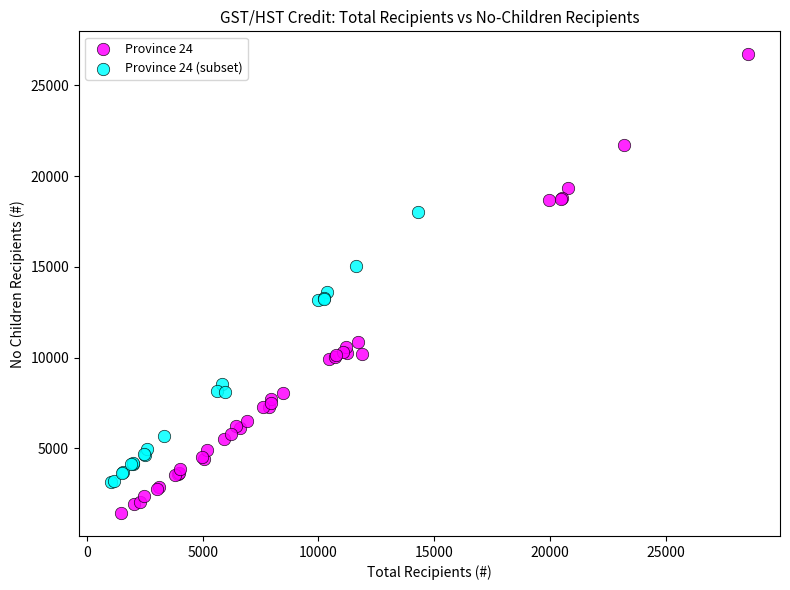

Which series reaches the maximum Y coordinate?

Province 24